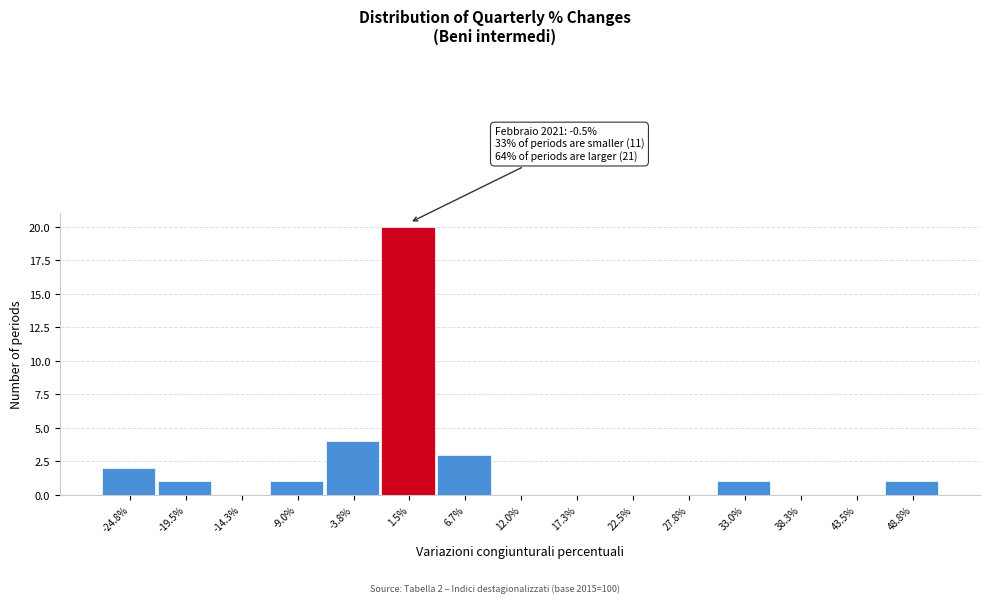

Over which range of the x-axis is the bar tallest?

-1 to 4